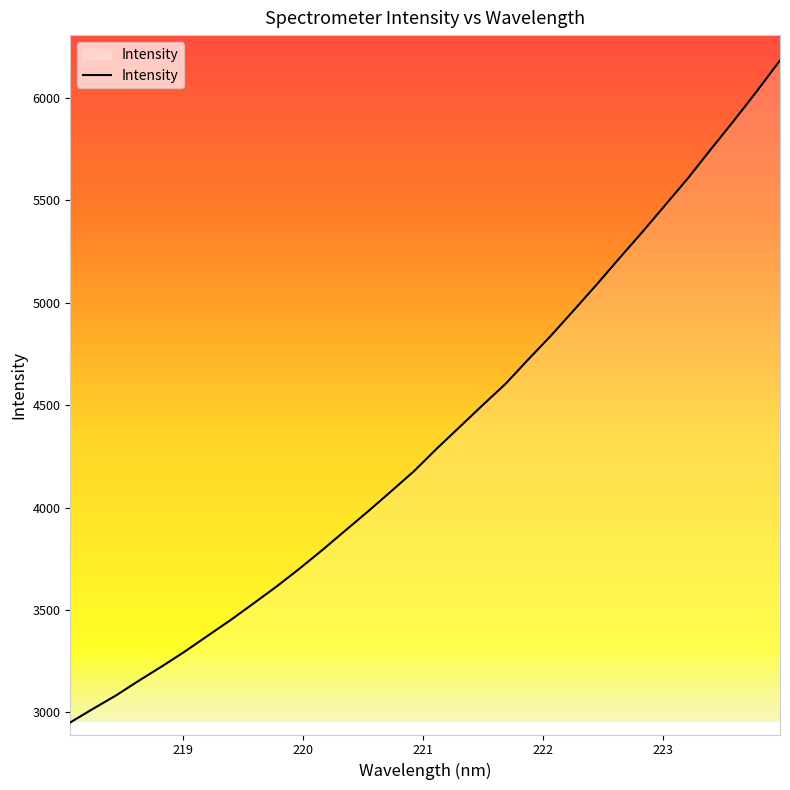

What is the maximum value shown in the chart?

6183.0